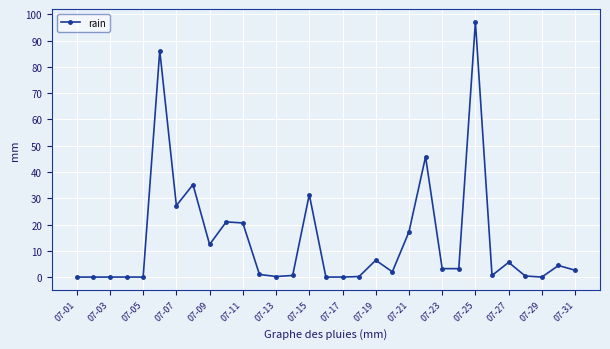

What is the maximum value shown in the chart?

97.2